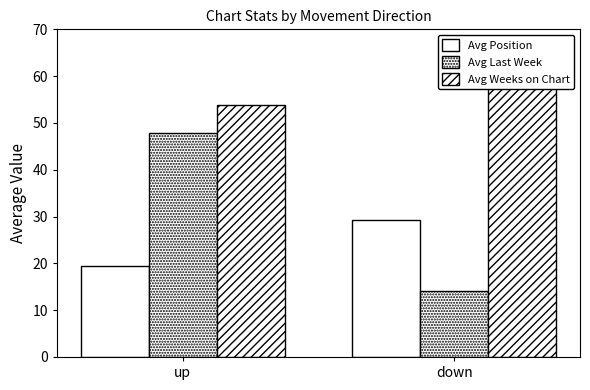

How many values in the Avg Weeks on Chart series are below 58?

1